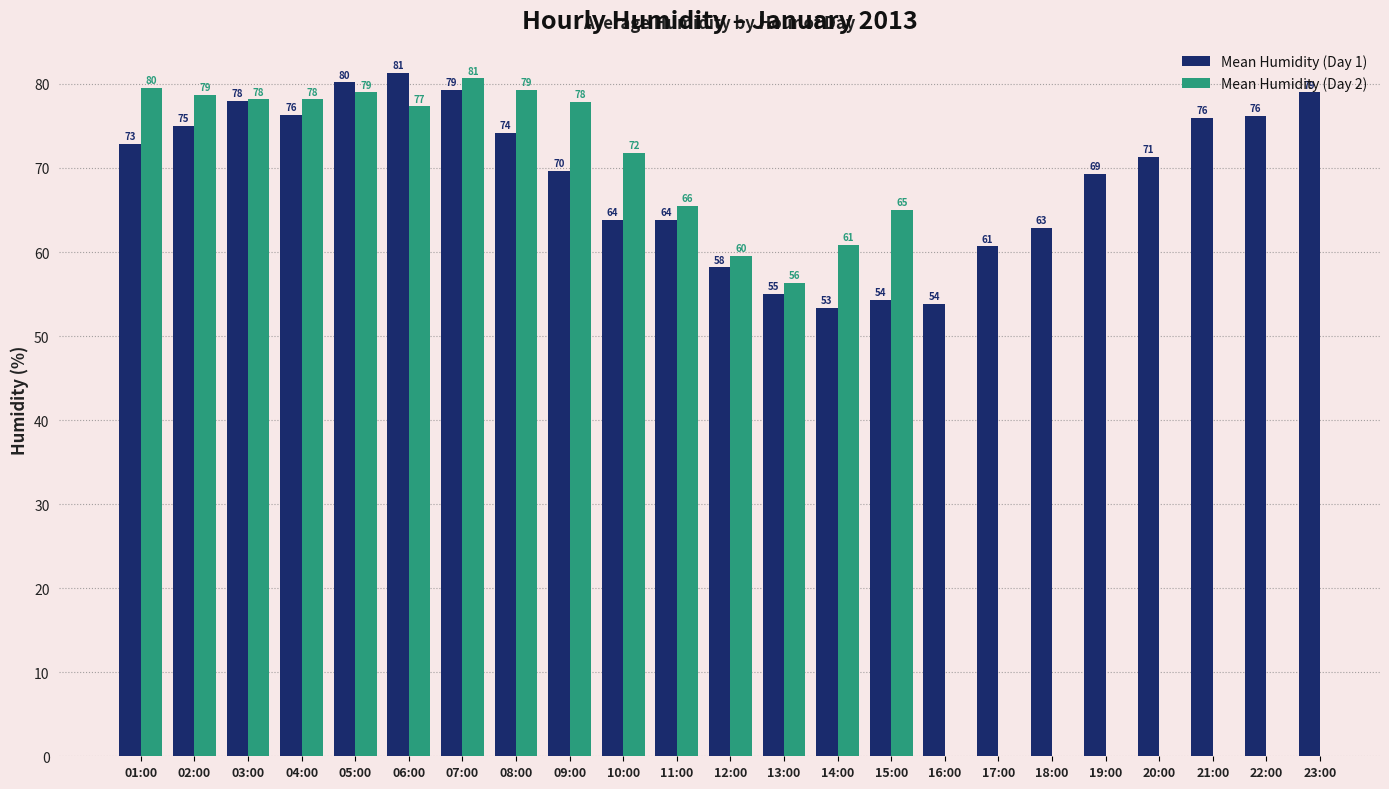

At which label is Mean Humidity (Day 1) closest to 67?

19:00